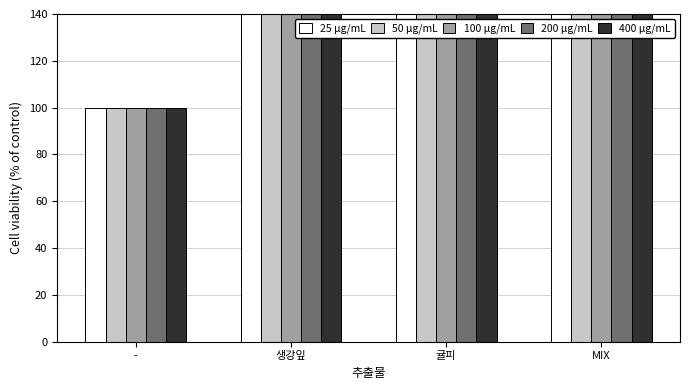

Which has a higher value, 귤피 or 생강잎?

귤피